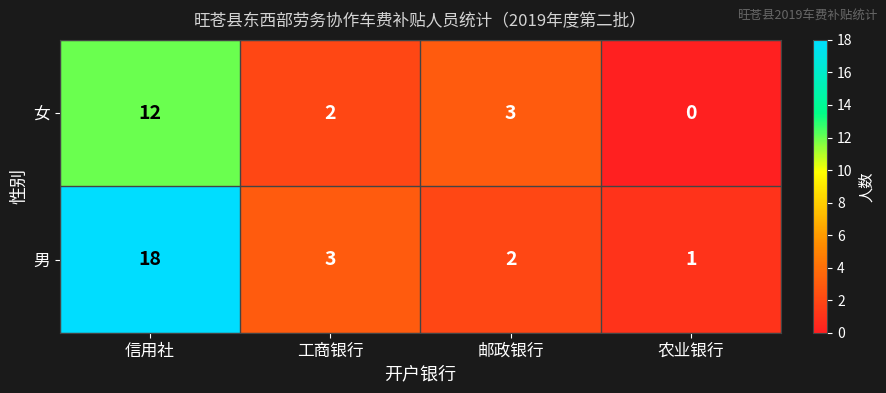

Between 信用社 and 工商银行, which series saw the biggest shift?

男